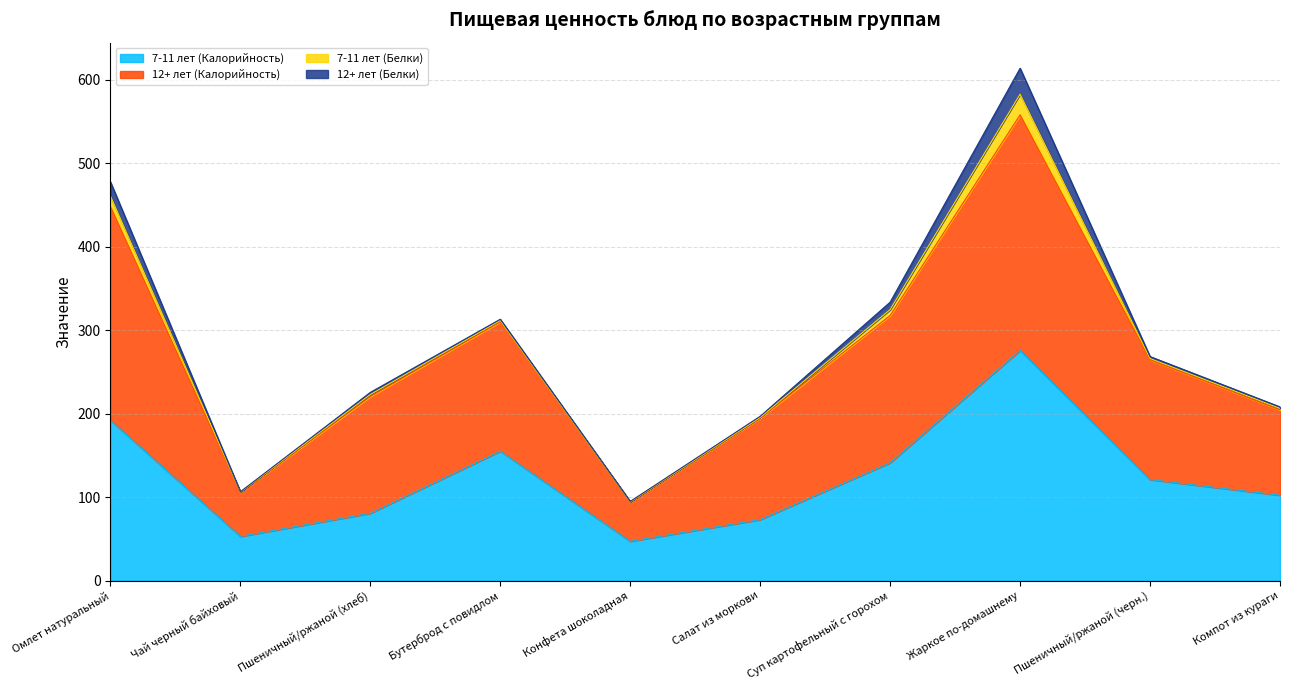

What is the maximum value for 7-11 лет (Калорийность)?

275.7